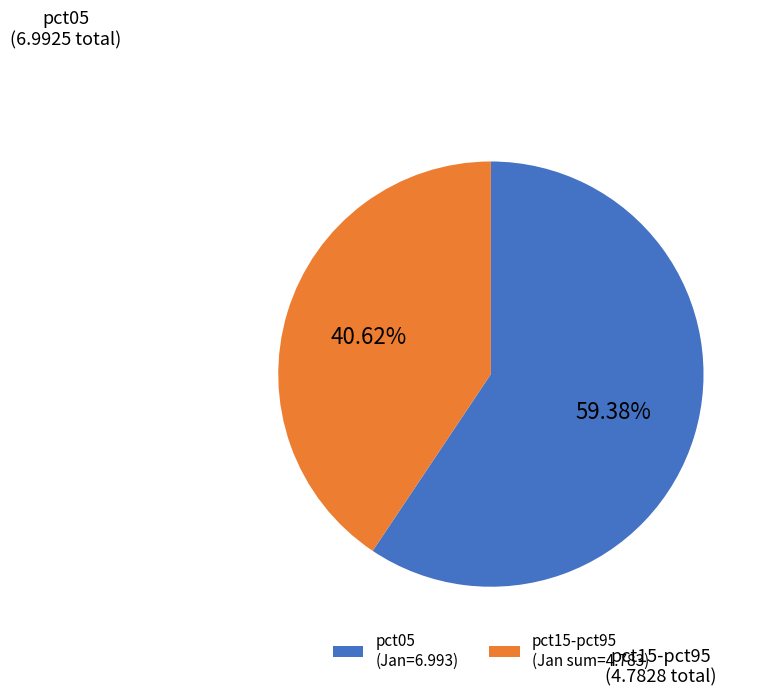

What is the majority slice?

pct05 (Jan=6.993)